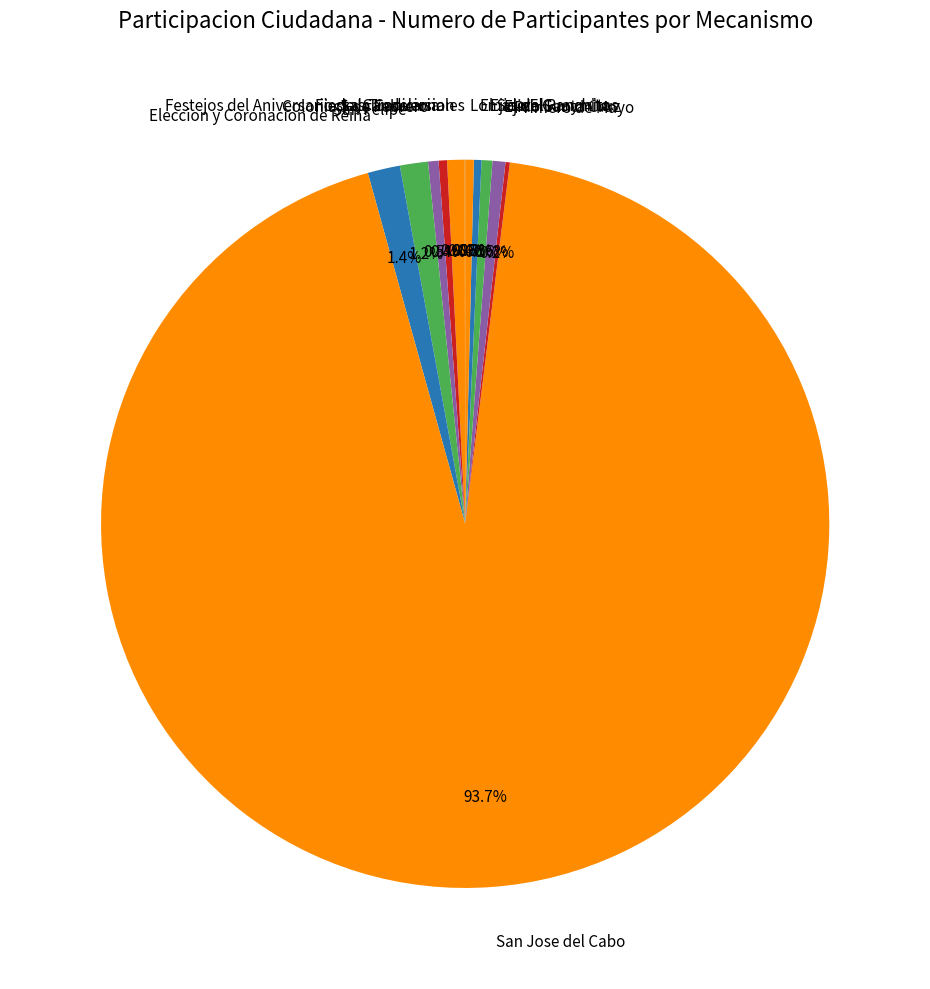

Is there any slice that represents more than half of the pie?

Yes